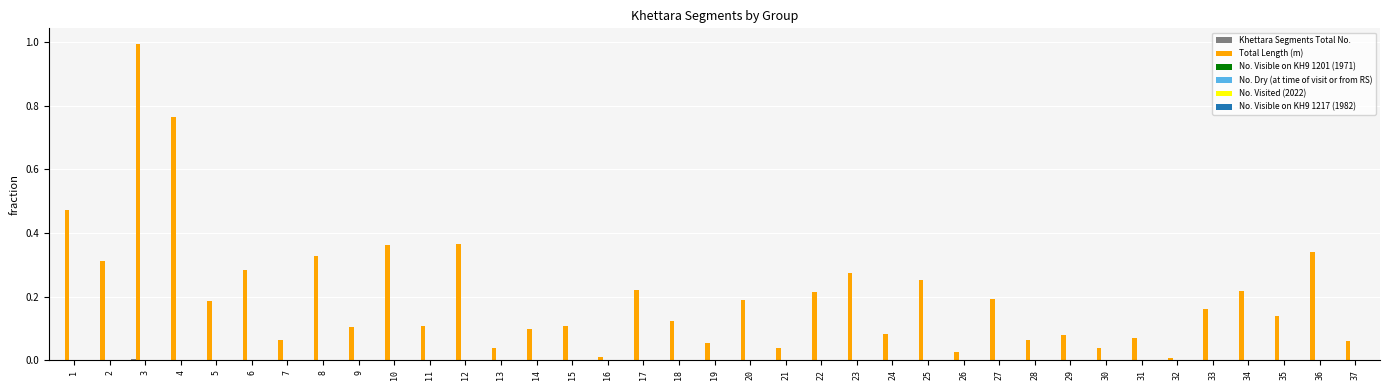

At which category is the sum across all series the highest?

3